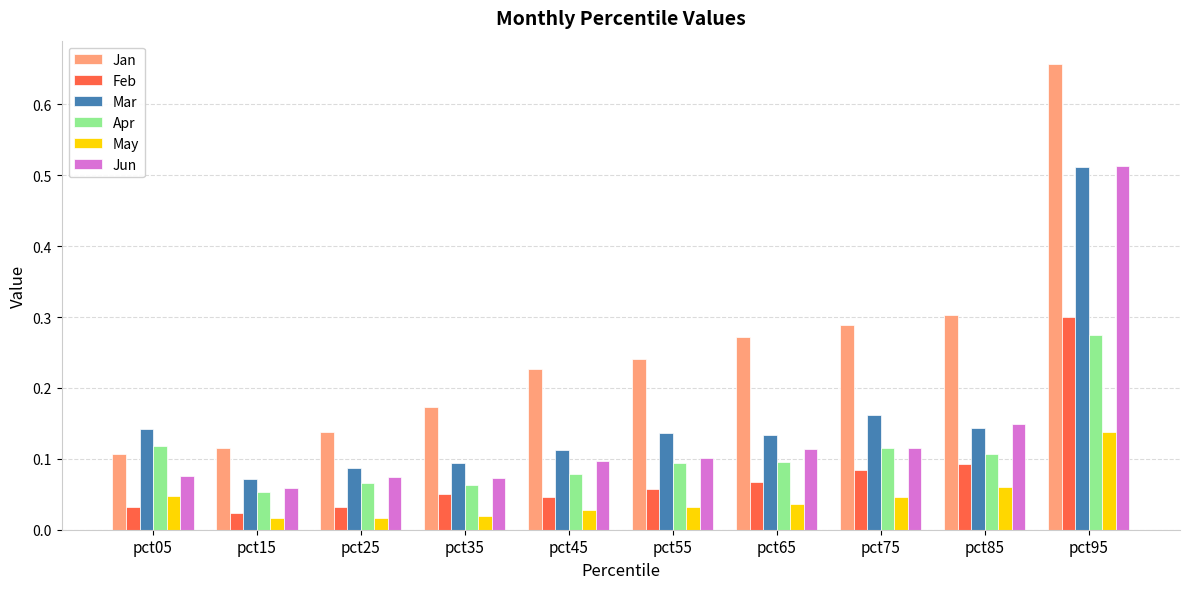

At which label is Jun closest to 0?

pct15